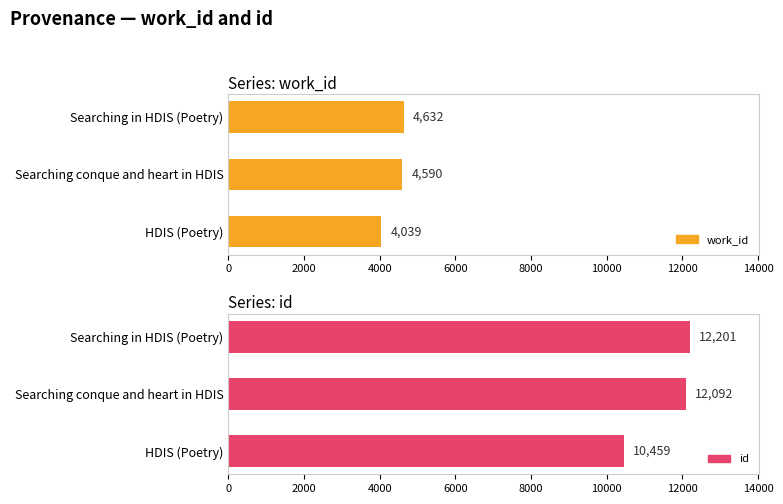

What is the sum of all work_id values?

13261